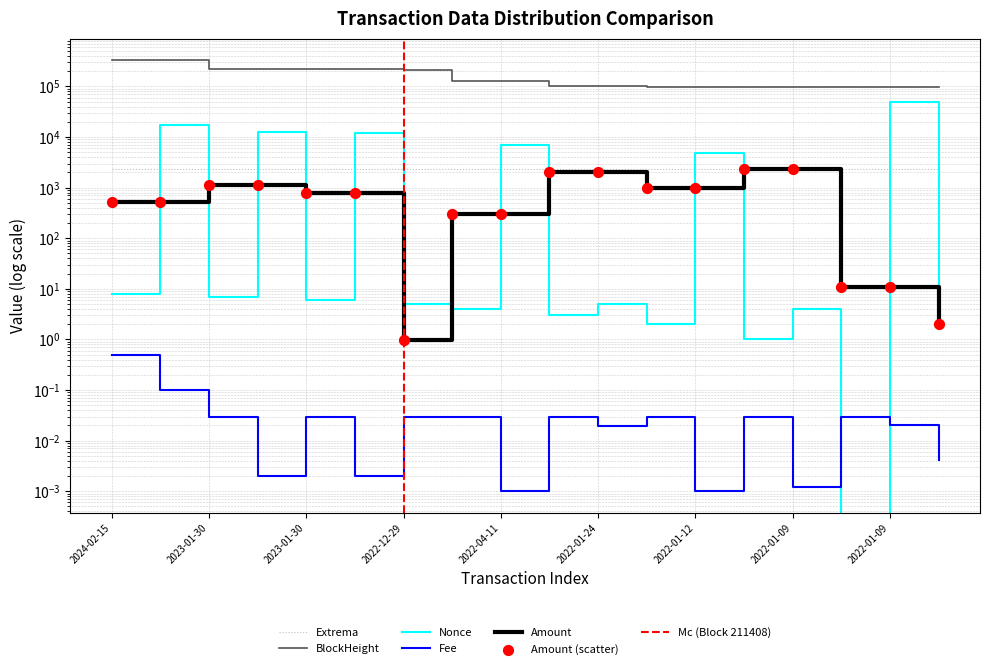

Which series reaches the minimum Y coordinate?

Nonce